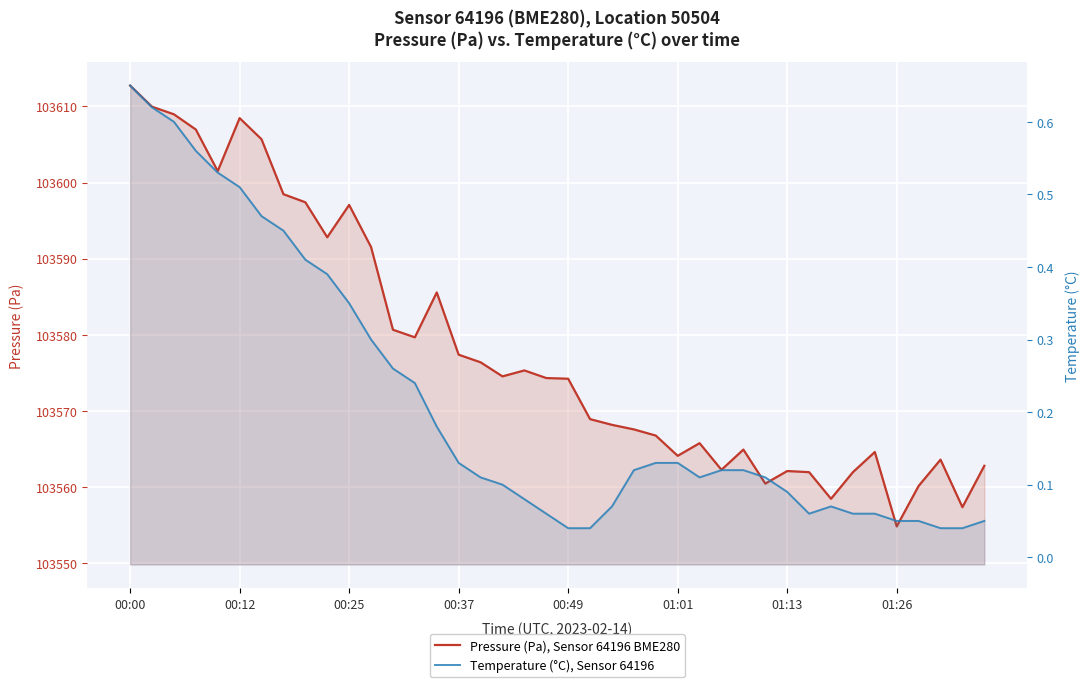

Which series has the largest total across all categories?

Pressure (Pa), Sensor 64196 BME280